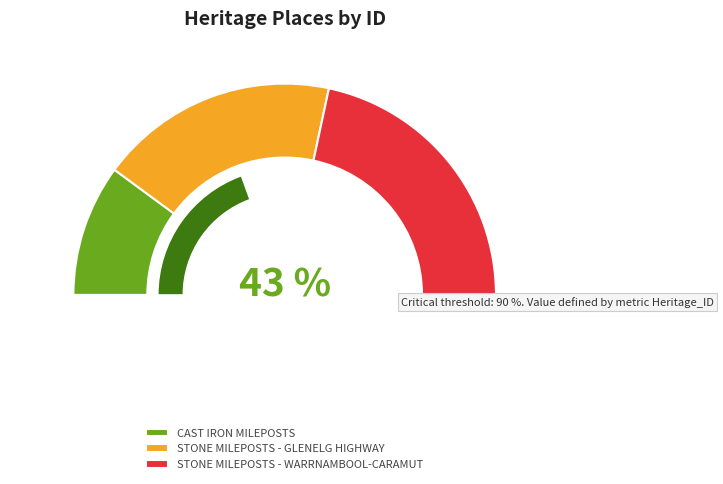

How many slices are in this pie chart?

3